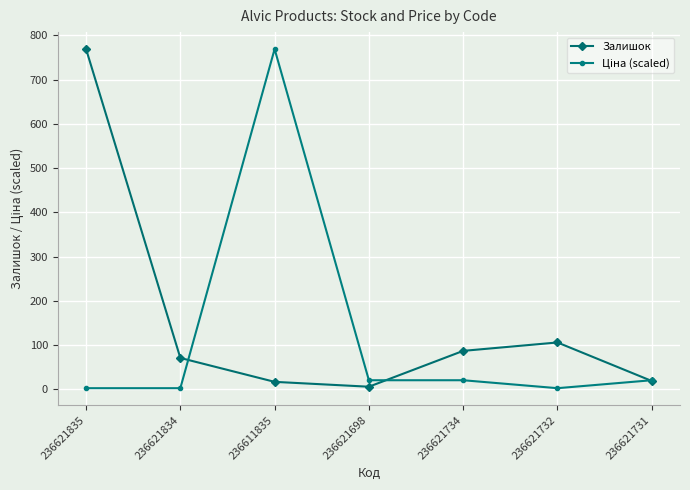

What is the spread (max minus min) of values at 236621734?

66.4